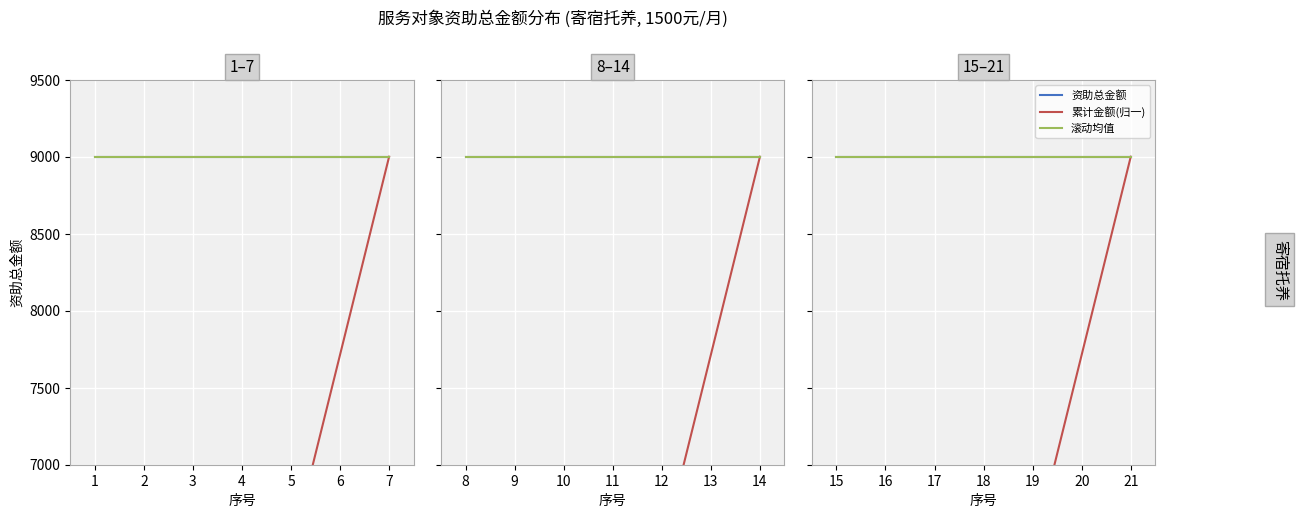

How many data points in 累计金额(归一) are above 5142?

4